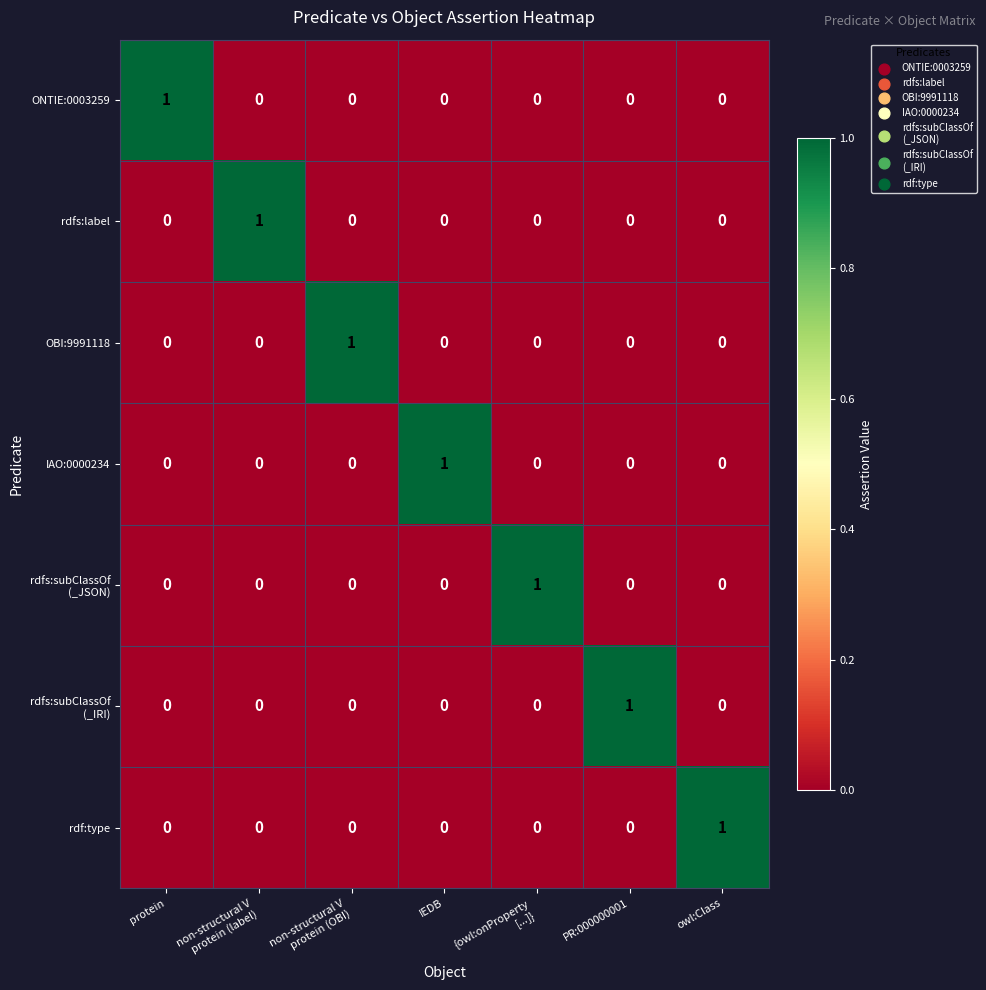

At how many categories does at least one series exceed 0?

7